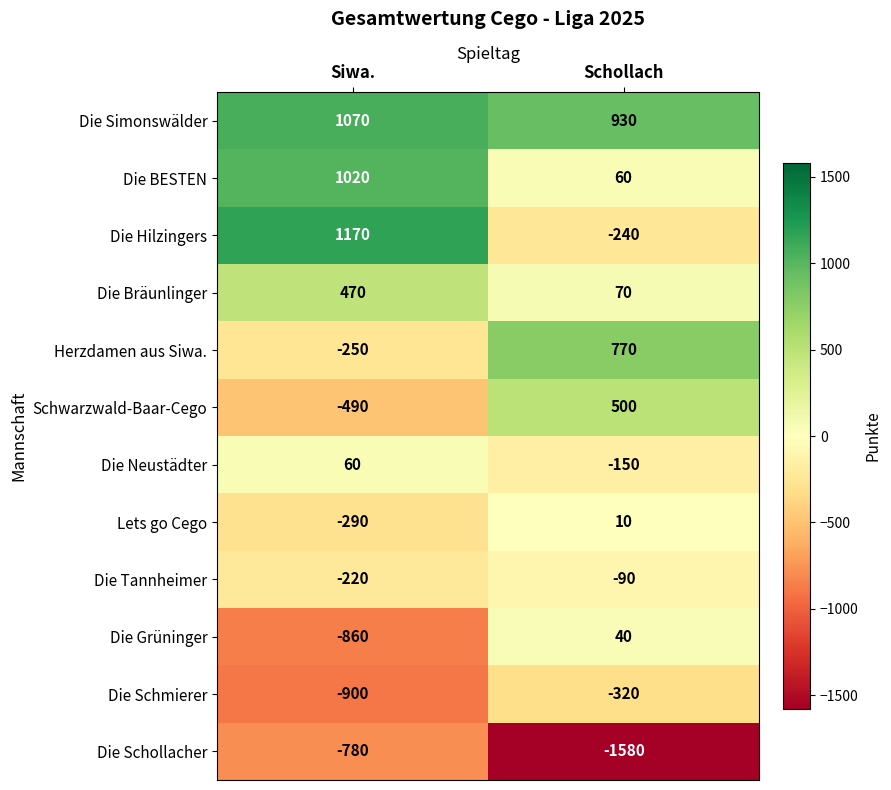

How many values in Die Hilzingers are above zero?

1